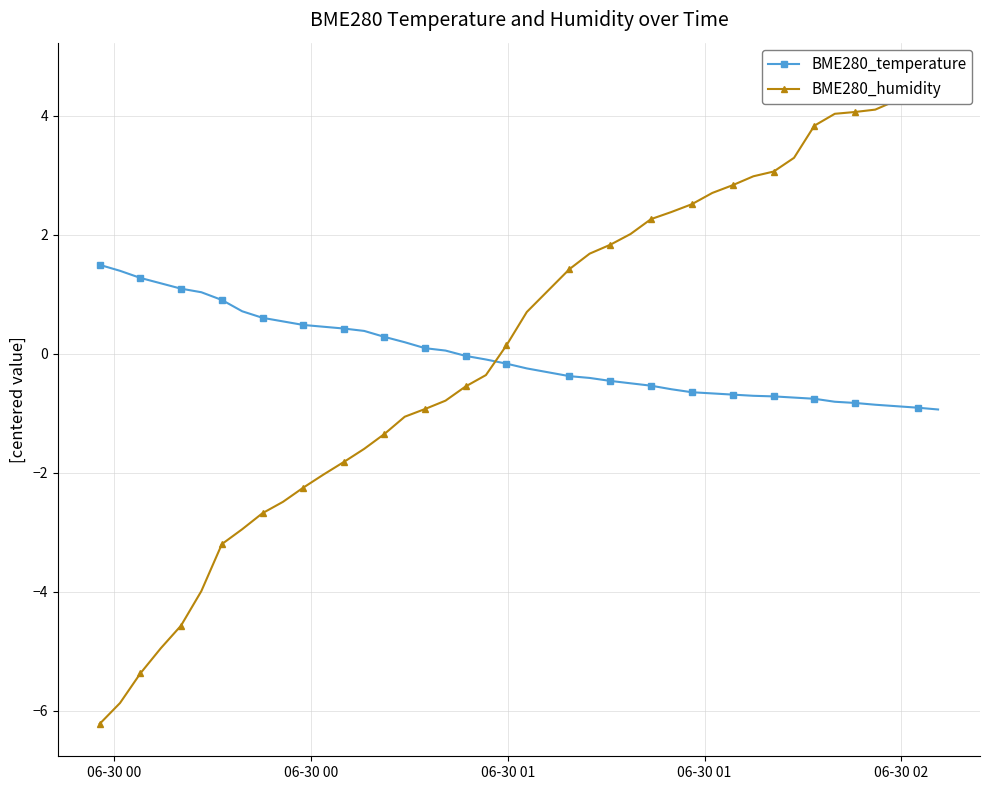

What is the highest value of the BME280_temperature series?

1.5